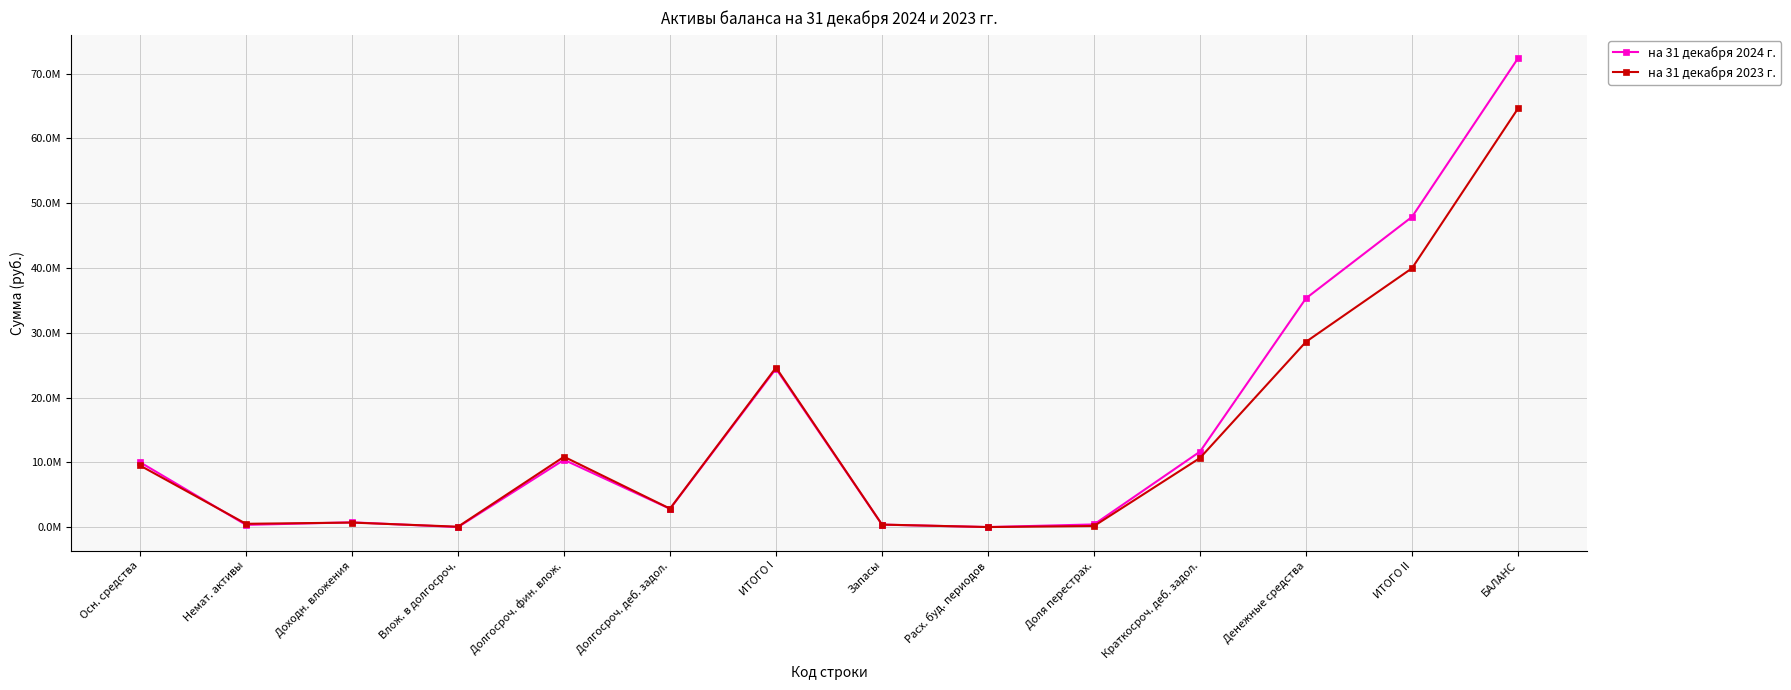

Does the chart have visible grid lines?

Yes